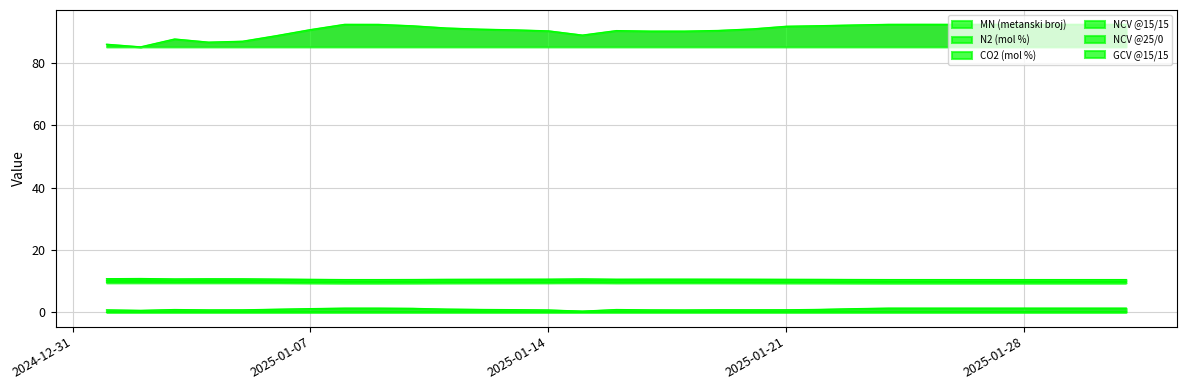

What is the difference between the NCV @25/0 values at 2025-01-20 and 2025-01-04?

0.1